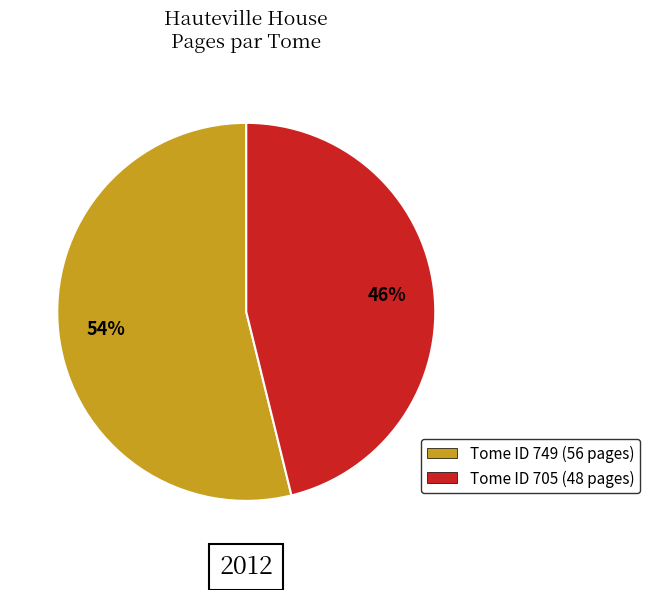

Does any single category account for the majority?

Yes